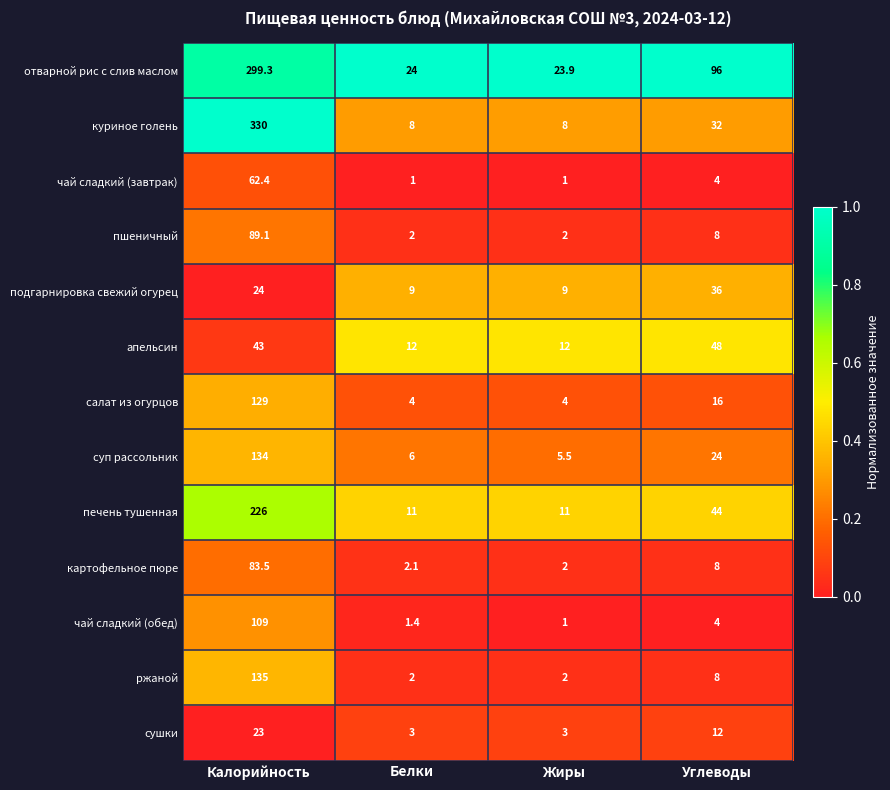

At which label does апельсин reach its peak?

Углеводы